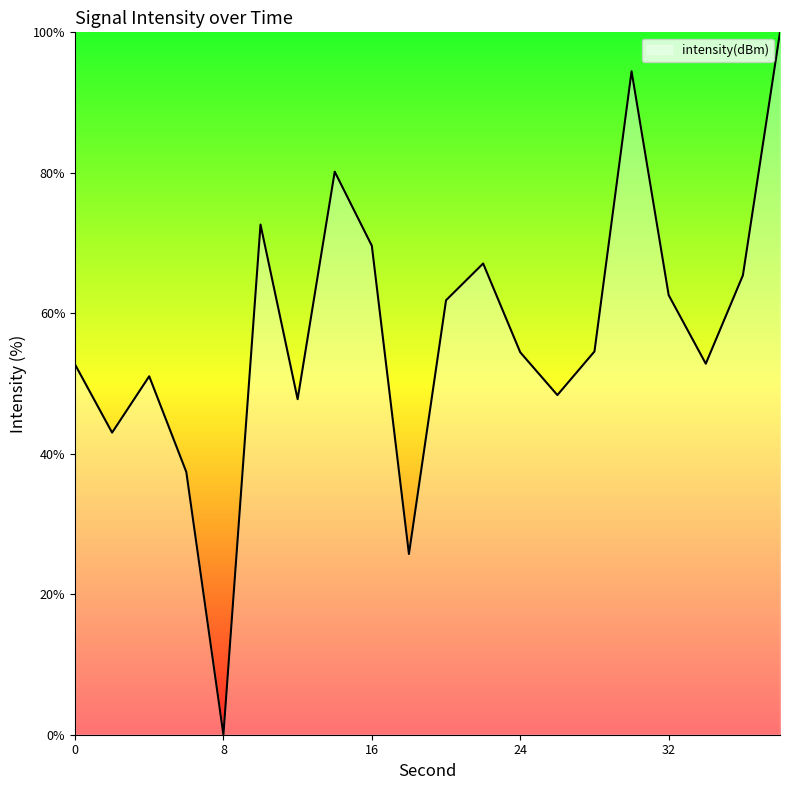

What is the greatest value displayed?

100.0